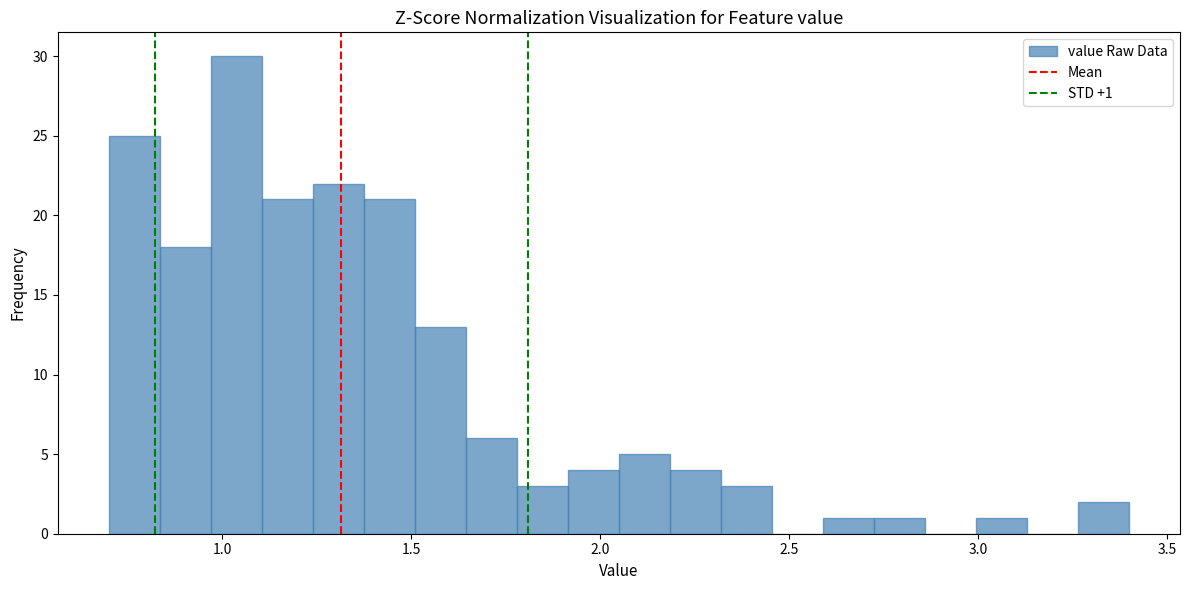

Around what value on the x-axis is the tallest bar? Give the approximate position of its centre, as read against the axis.

1.05